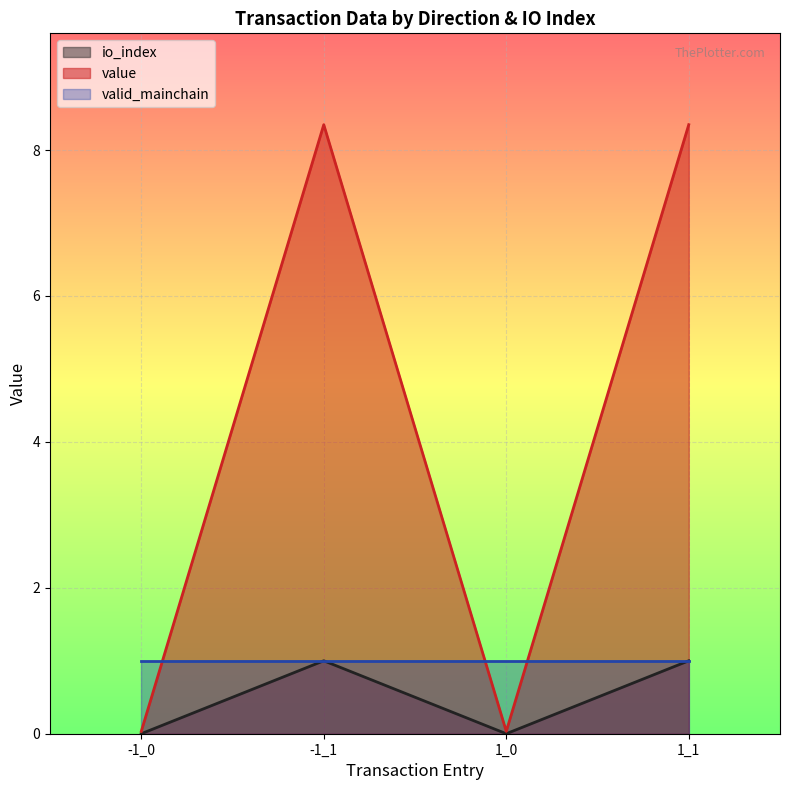

What is the maximum value for value?

8.3